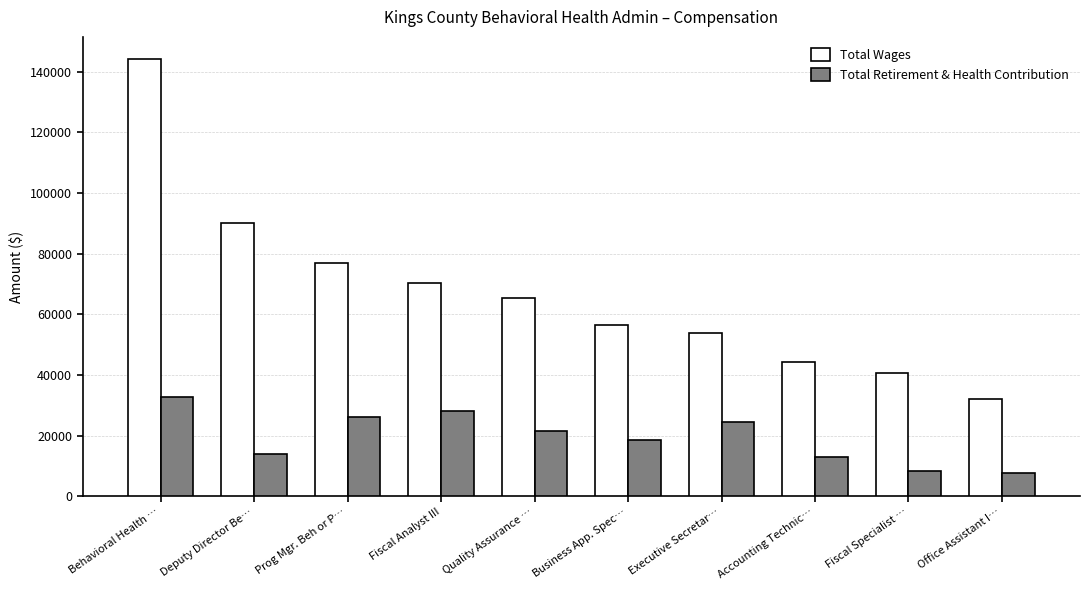

Which series has the largest range (max minus min)?

Total Wages